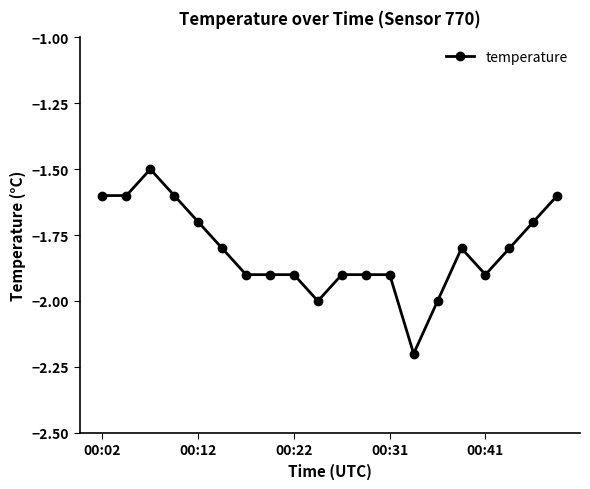

What is the smallest value displayed?

-2.2